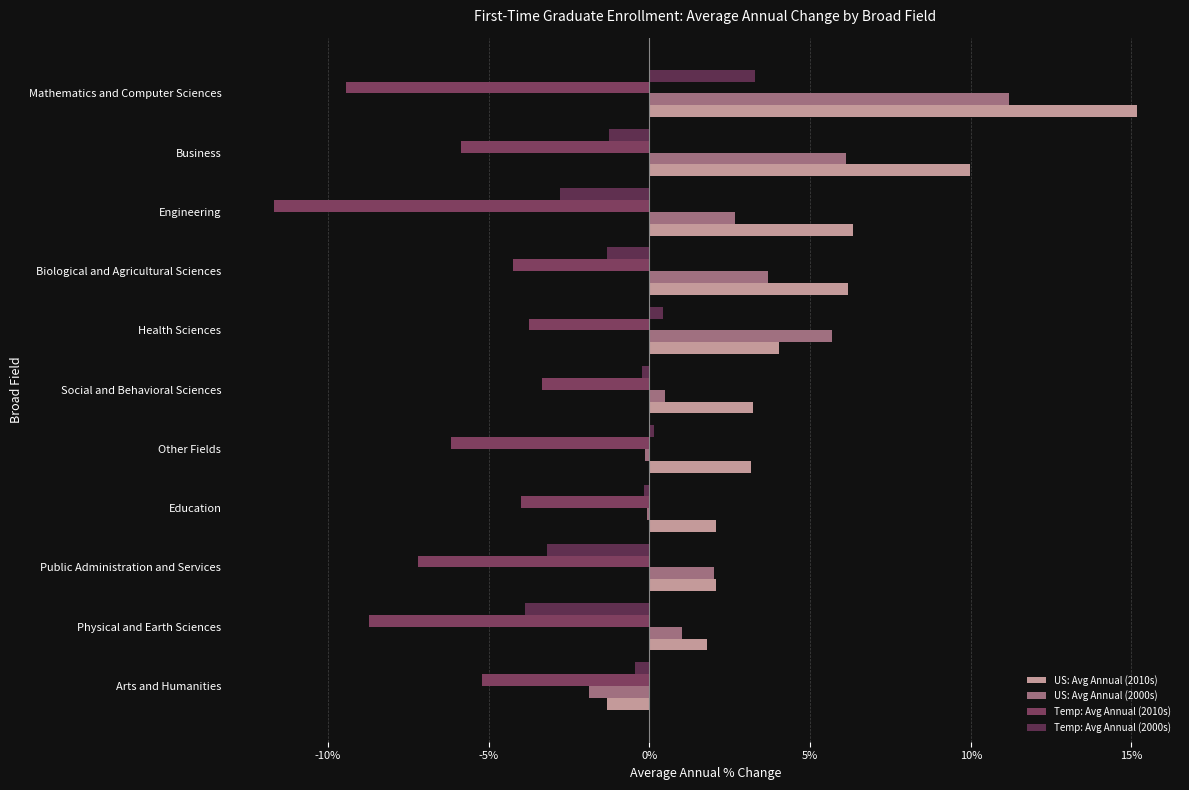

Are the bars grouped side by side (vs. stacked)?

Yes